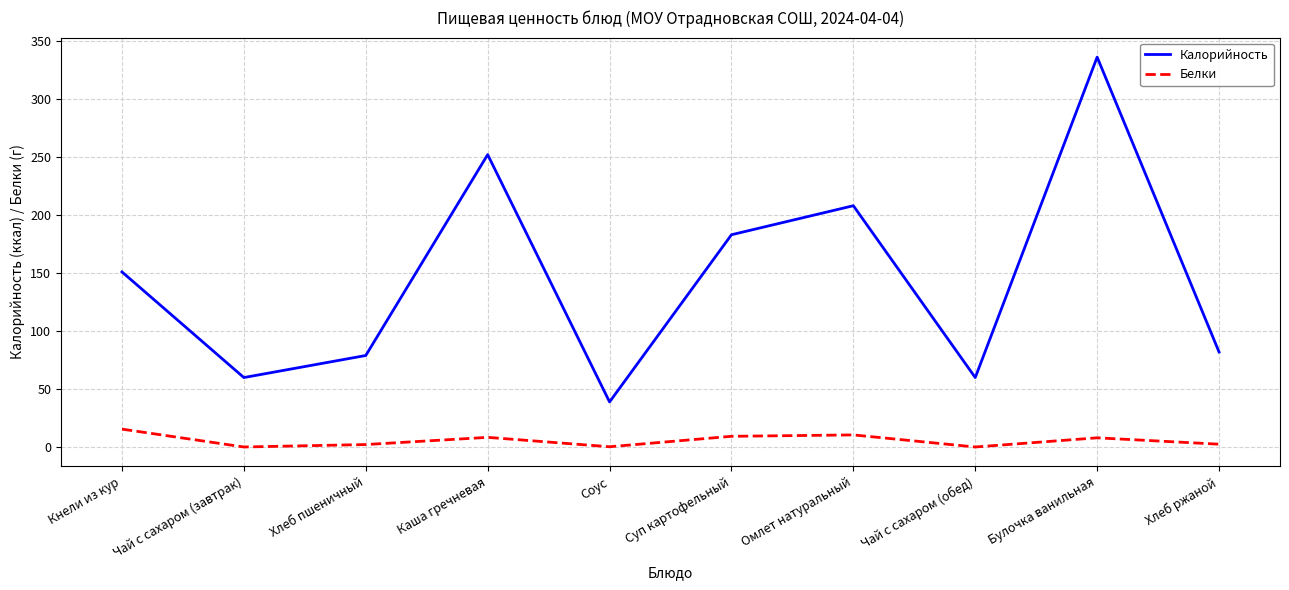

What is the minimum value for Калорийность?

39.0